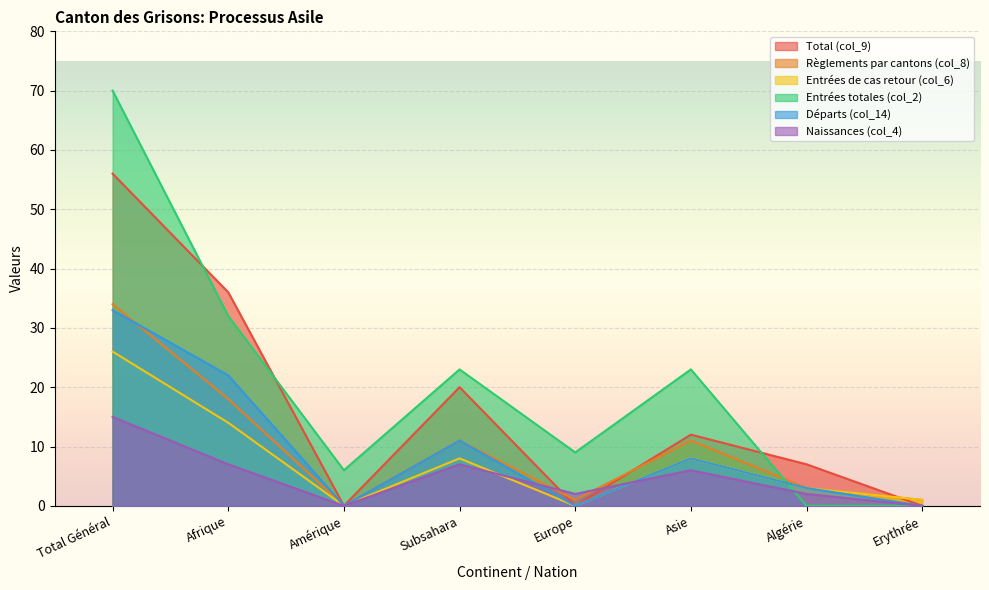

Reading left to right, extract all data points from this chart.

Total (col_9): Total Général=56	Afrique=36	Amérique=0	Subsahara=20	Europe=0	Asie=12	Algérie=7	Erythrée=0
Règlements par cantons (col_8): Total Général=34	Afrique=18	Amérique=0	Subsahara=11	Europe=1	Asie=11	Algérie=3	Erythrée=1
Entrées de cas retour (col_6): Total Général=26	Afrique=14	Amérique=0	Subsahara=8	Europe=0	Asie=8	Algérie=3	Erythrée=1
Entrées totales (col_2): Total Général=70	Afrique=32	Amérique=6	Subsahara=23	Europe=9	Asie=23	Algérie=0	Erythrée=0
Départs (col_14): Total Général=33	Afrique=22	Amérique=0	Subsahara=11	Europe=0	Asie=8	Algérie=3	Erythrée=0
Naissances (col_4): Total Général=15	Afrique=7	Amérique=0	Subsahara=7	Europe=2	Asie=6	Algérie=2	Erythrée=0